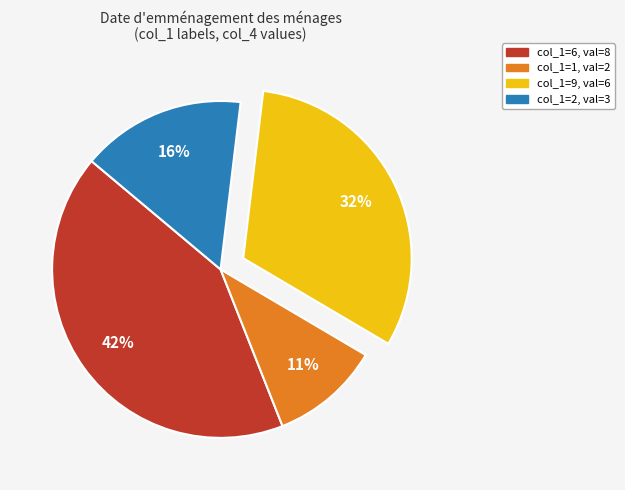

Does any single category account for the majority?

No